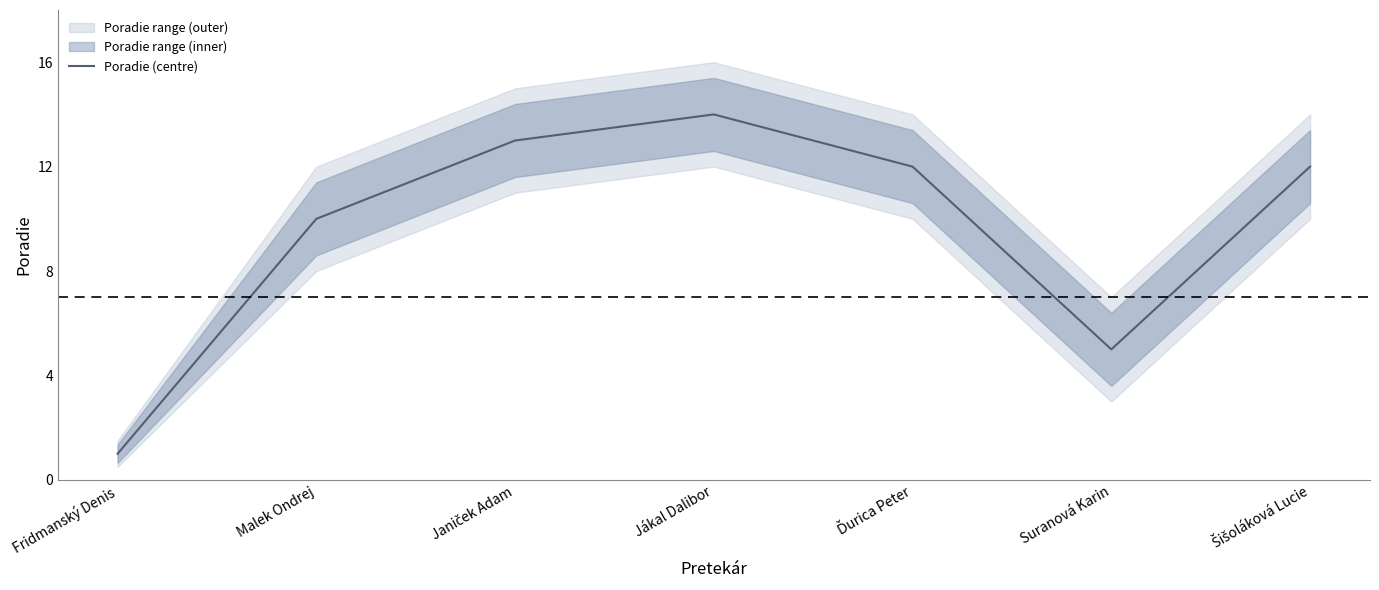

Approximately how many times larger is the value at Malek Ondrej compared to Suranová Karin?

2.0